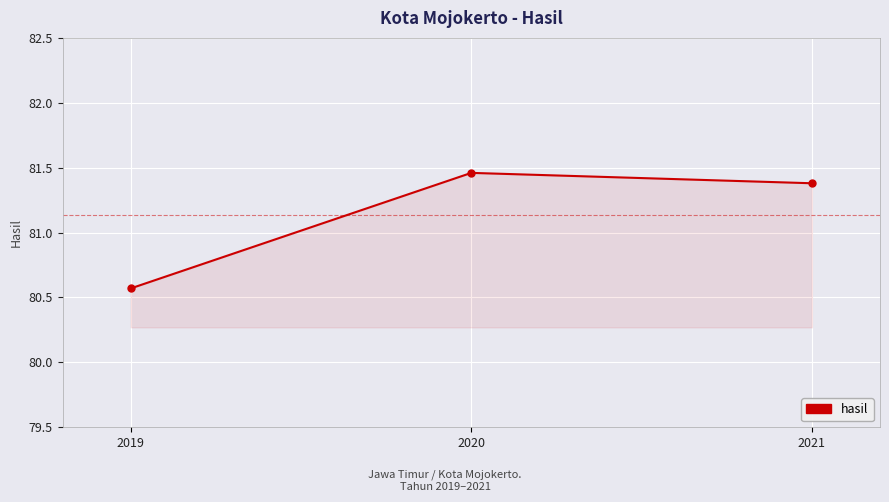

What is the value of the 3rd point from the left?

81.4